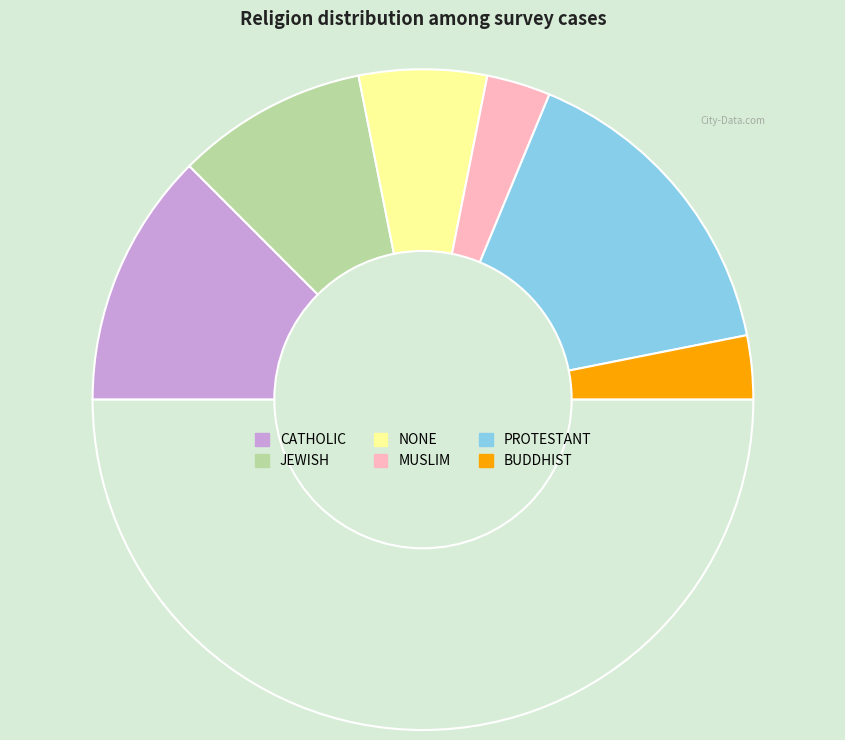

How many segments does this pie chart have?

7